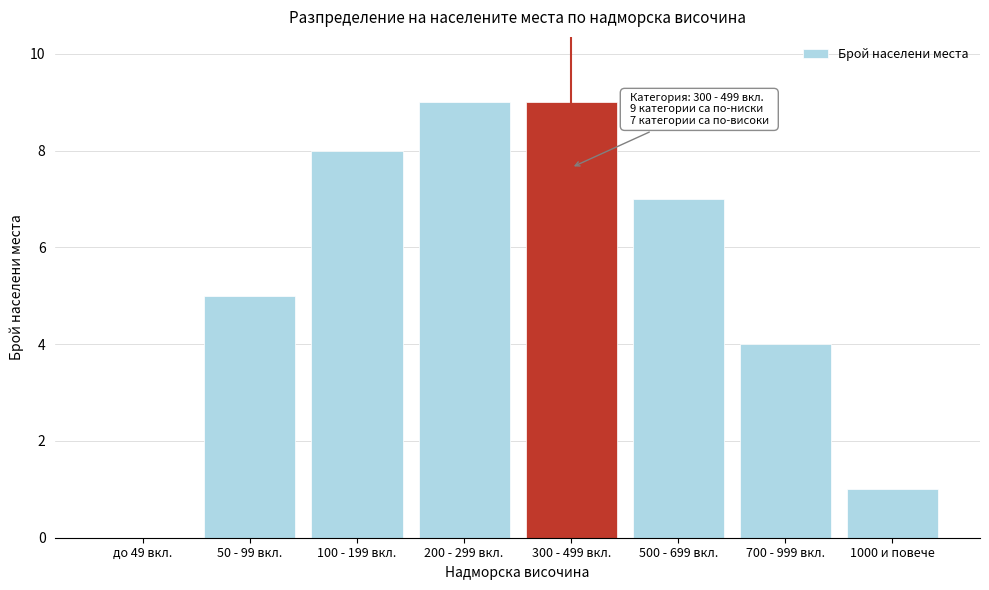

Reading right to left, what are all the values shown in this chart?

1000 и повече=1	700 - 999 вкл.=4	500 - 699 вкл.=7	300 - 499 вкл.=9	200 - 299 вкл.=9	100 - 199 вкл.=8	50 - 99 вкл.=5	до 49 вкл.=0